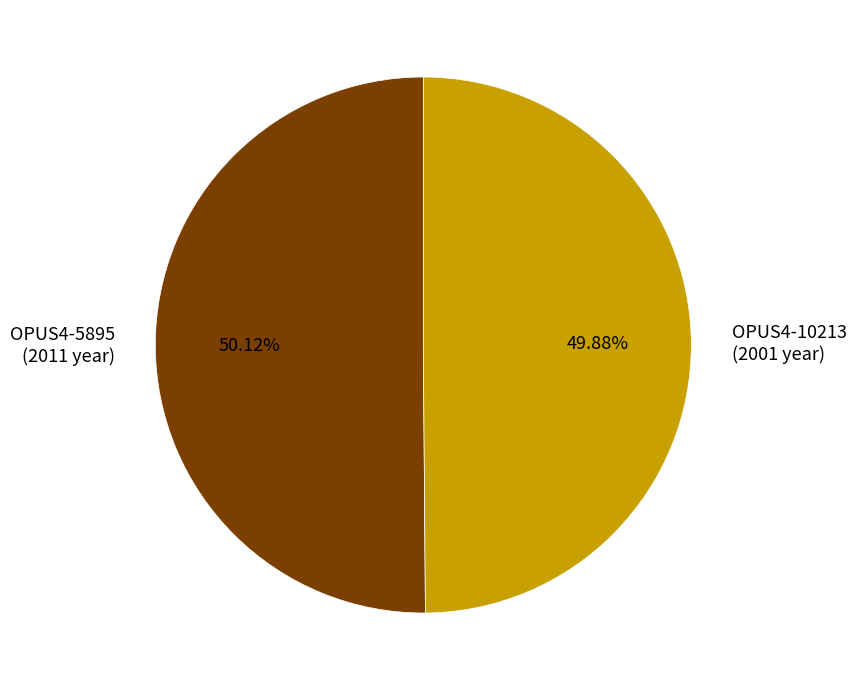

True or false: OPUS4-10213 accounts for 50% of the total.

True